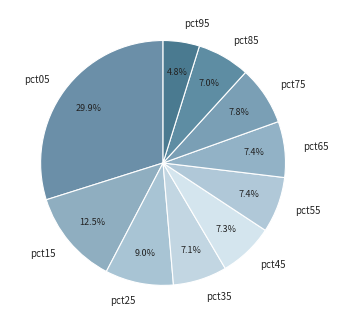

What portion of the pie excludes pct35?

92.9%